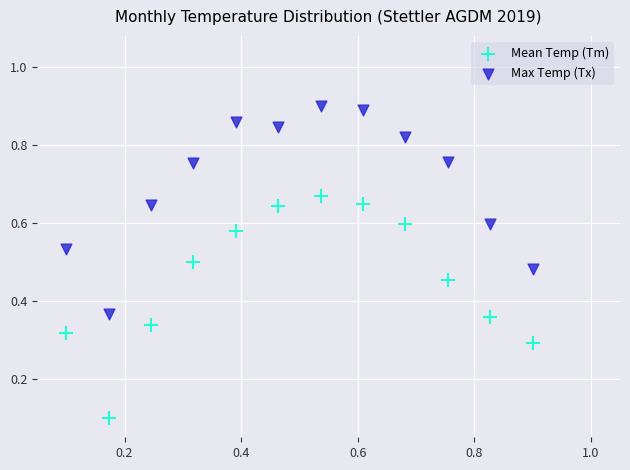

Which series reaches the minimum Y coordinate?

Mean Temp (Tm)